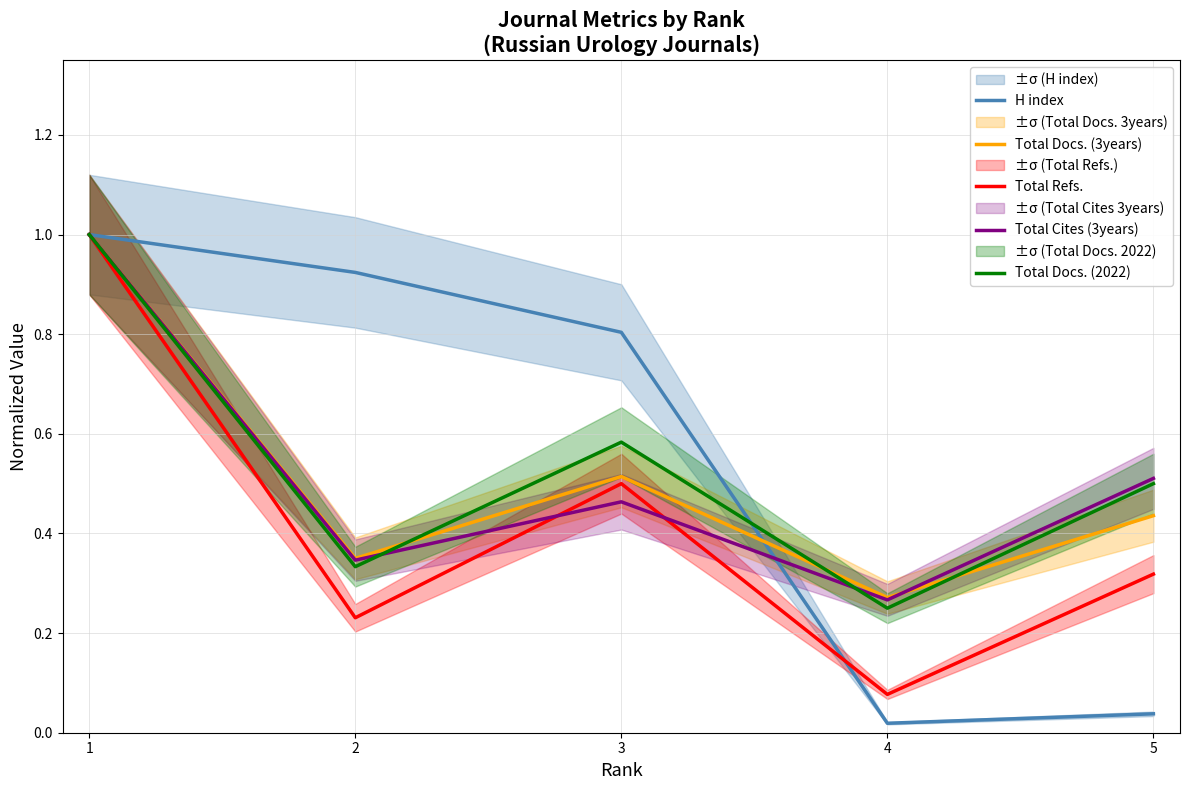

What is the value of the Total Docs. (2022) point at the 5th from the left?

0.5